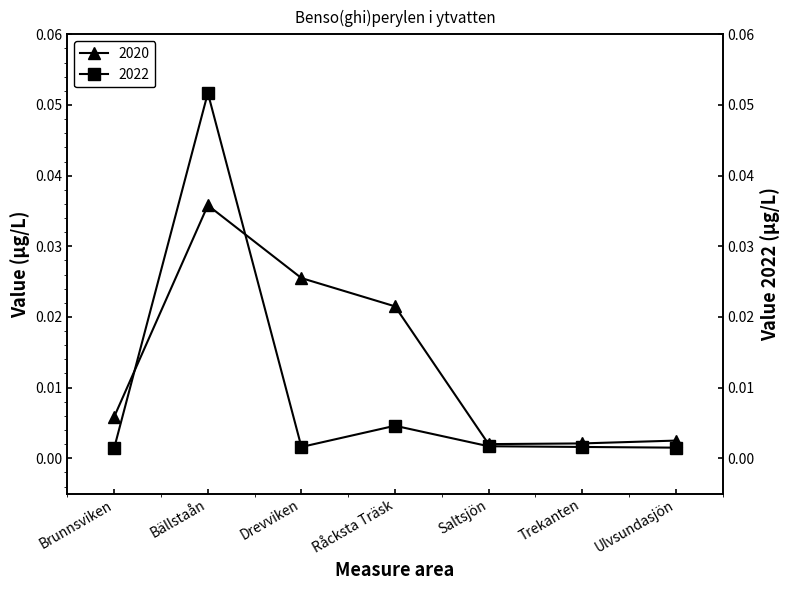

Reading right to left, transcribe all the data shown in this chart.

2020: Ulvsundasjön=0.0	Trekanten=0.0	Saltsjön=0.0	Råcksta Träsk=0.0	Drevviken=0.0	Bällstaån=0.0	Brunnsviken=0.0
2022: Ulvsundasjön=0.0	Trekanten=0.0	Saltsjön=0.0	Råcksta Träsk=0.0	Drevviken=0.0	Bällstaån=0.1	Brunnsviken=0.0